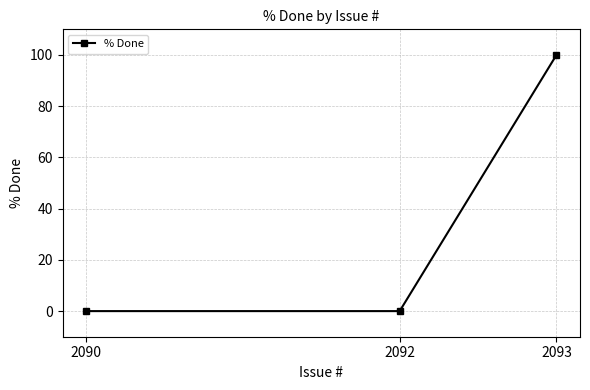

What is the value of the 3rd point from the left?

100